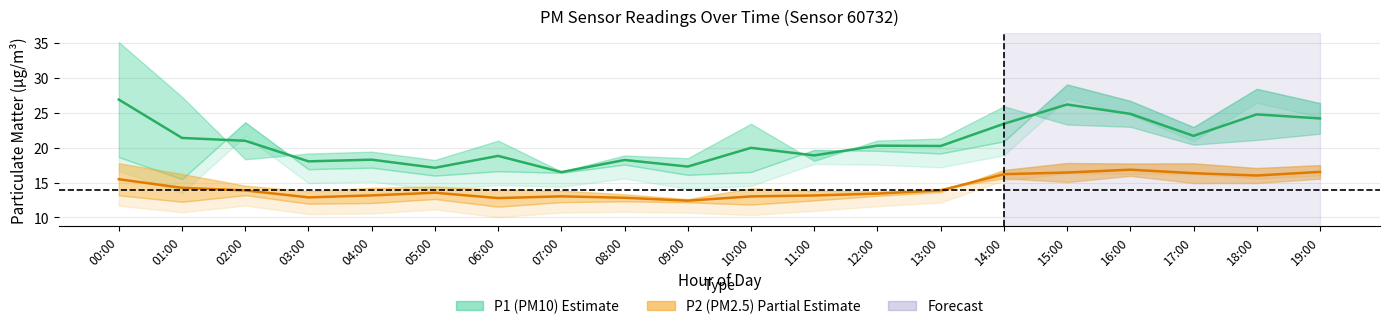

What is the value of the P2 midline point at the 12th from the left?

13.1